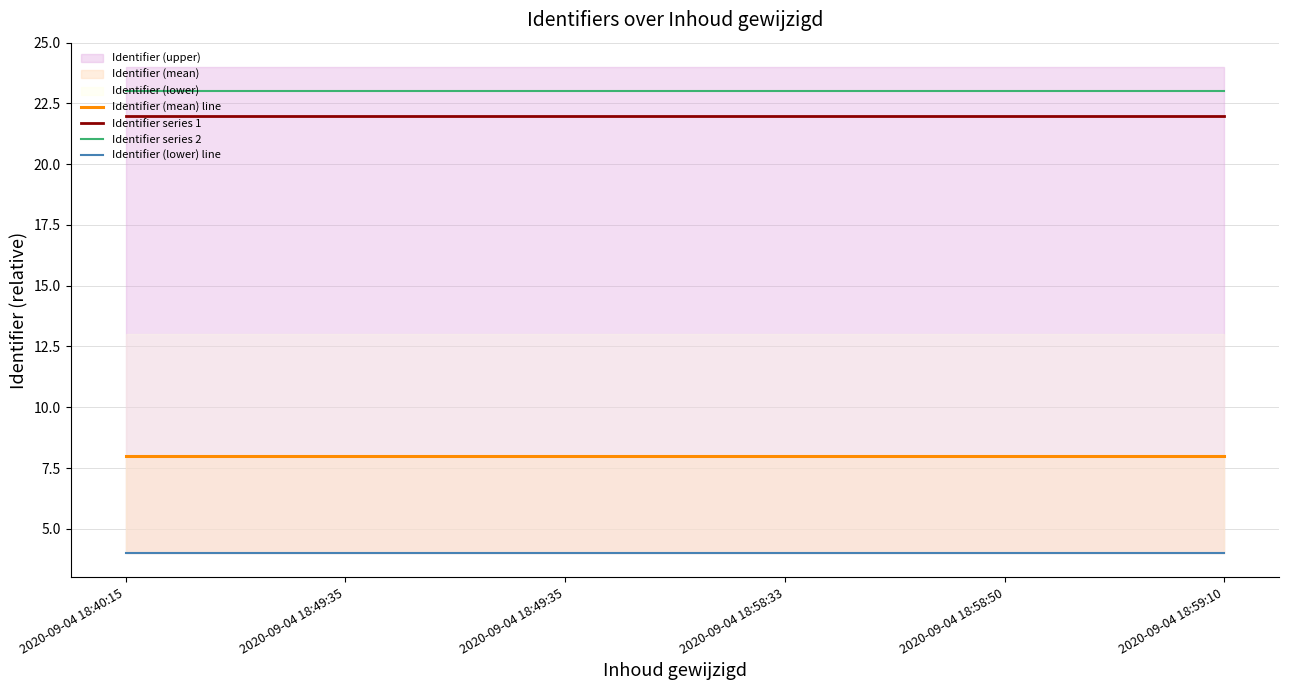

True or false: Identifier series 1 and Identifier series 2 intersect in this chart.

False